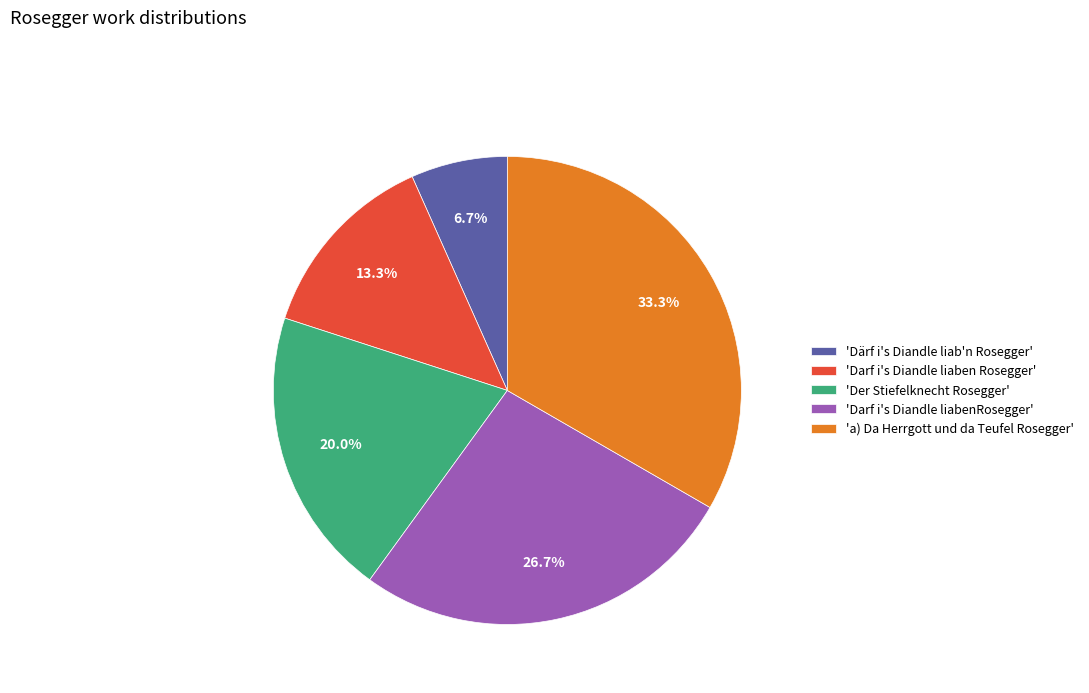

Rank the categories by value from lowest to highest.

'Därf i's Diandle liab'n Rosegger', 'Darf i's Diandle liaben Rosegger', 'Der Stiefelknecht Rosegger', 'Darf i's Diandle liabenRosegger', 'a) Da Herrgott und da Teufel Rosegger'